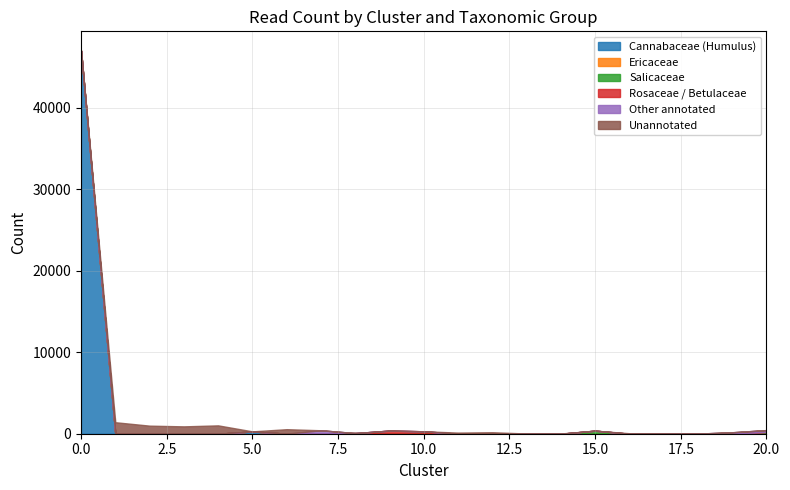

What is the highest value of the Cannabaceae (Humulus) series?

47004